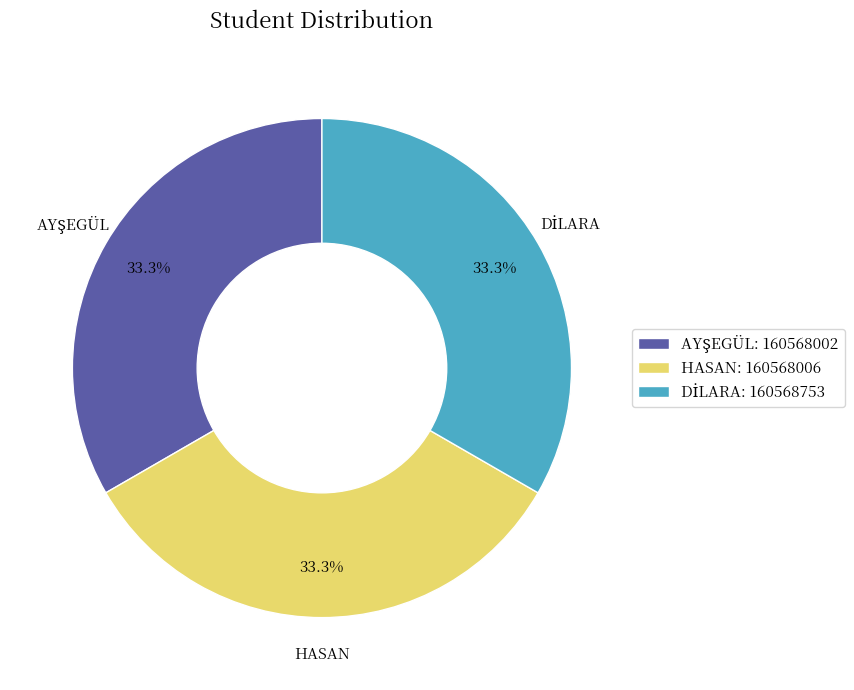

Does any single category account for the majority?

No